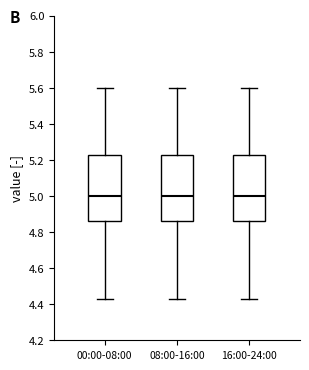

Reading left to right, transcribe this box plot: for each box, give where its median line is, the range the box spans, and where its two whiskers end, as read against the y-axis. The values are not printed on the chart, so give them approximately, as read against the axis.

00:00-08:00: median 5.00, box 4.86 to 5.24, whiskers 4.44 to 5.60
08:00-16:00: median 5.00, box 4.86 to 5.24, whiskers 4.44 to 5.60
16:00-24:00: median 5.00, box 4.86 to 5.24, whiskers 4.44 to 5.60